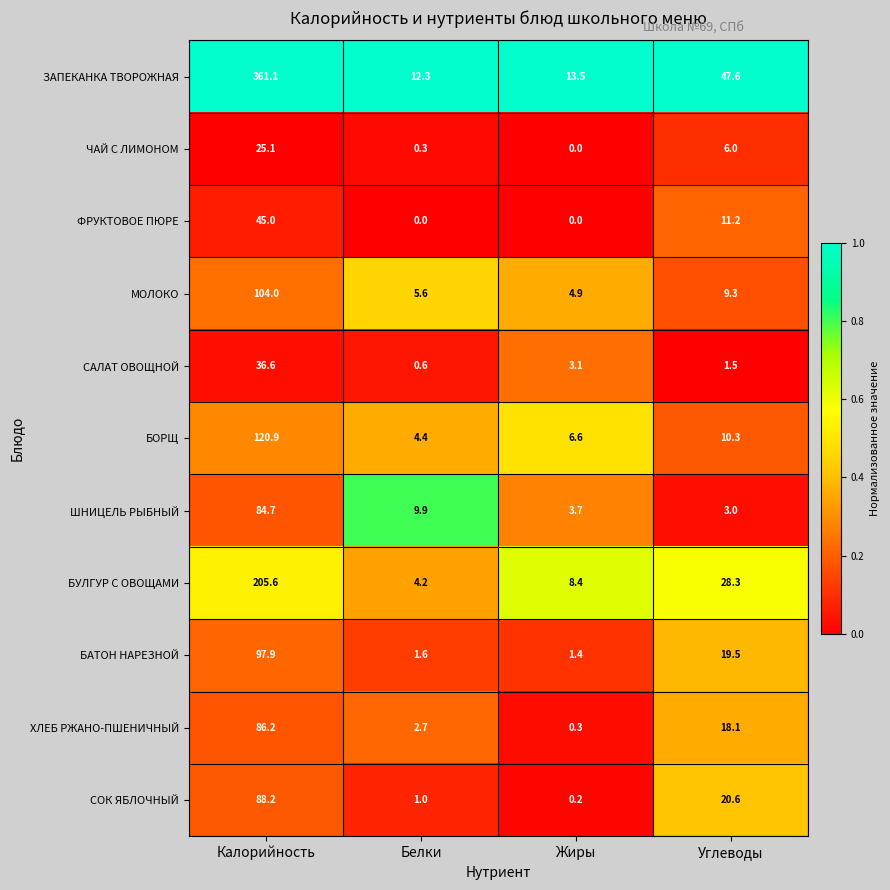

Count the number of categories in the chart.

4